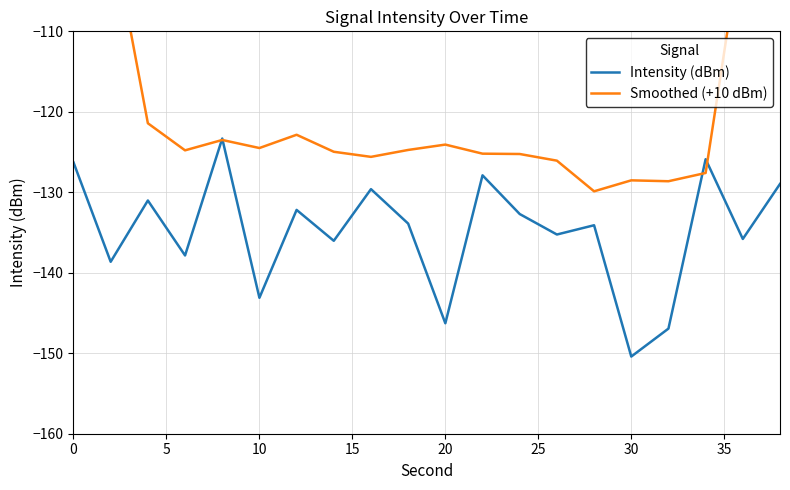

At how many categories does at least one series exceed -141?

20